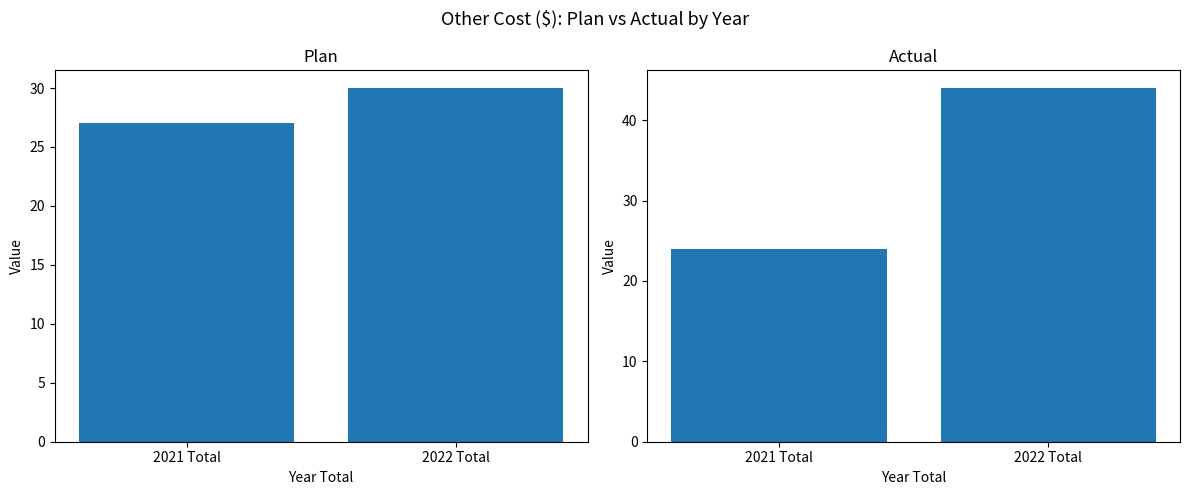

At which category does the chart reach its minimum across all series?

2021 Total